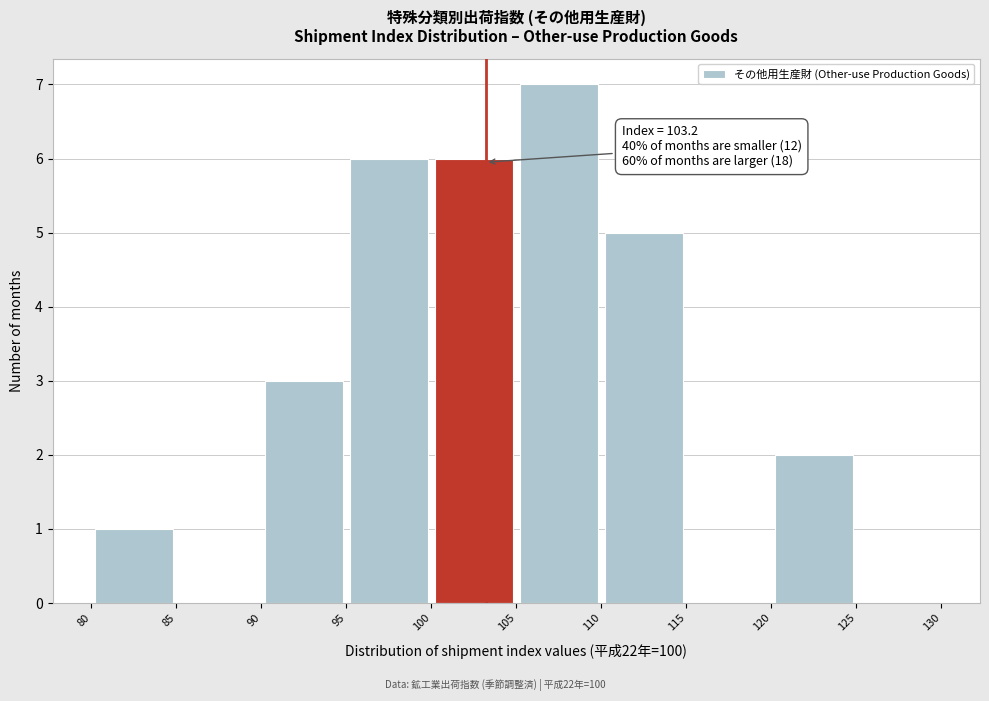

Which range on the x-axis has the tallest bar?

105 to 110